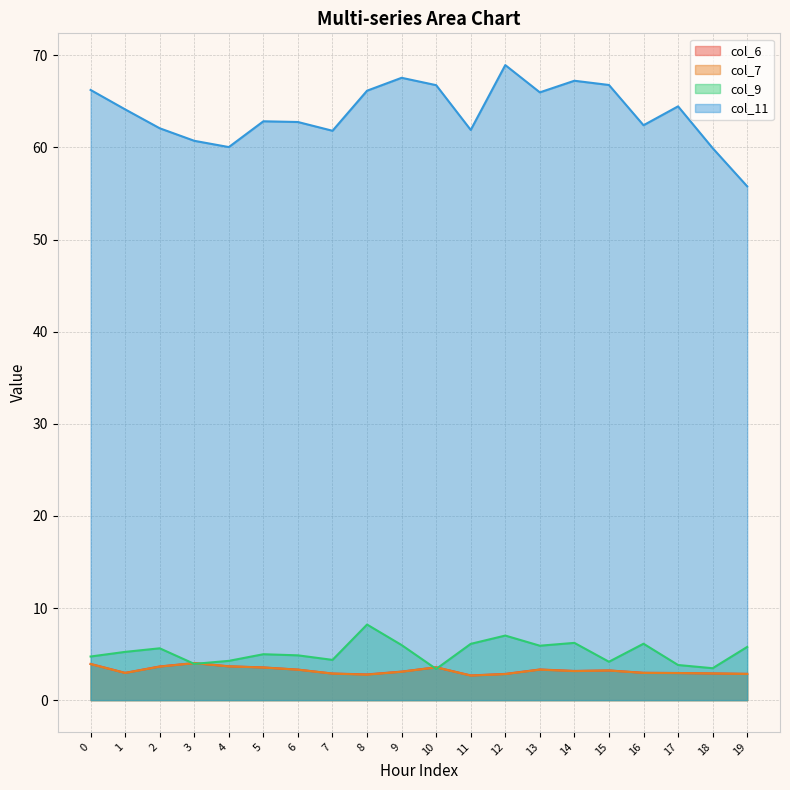

Is it true that col_9 equals 10.4 at 11?

False